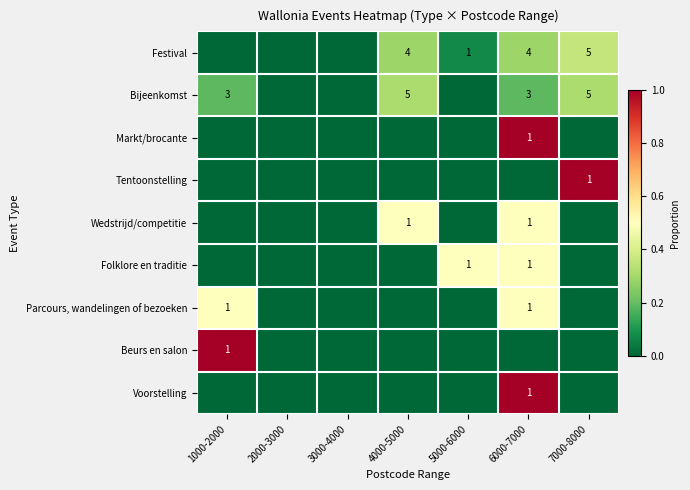

Is the value of Festival at 7000-8000 greater than the value of Folklore en traditie at 5000-6000?

Yes